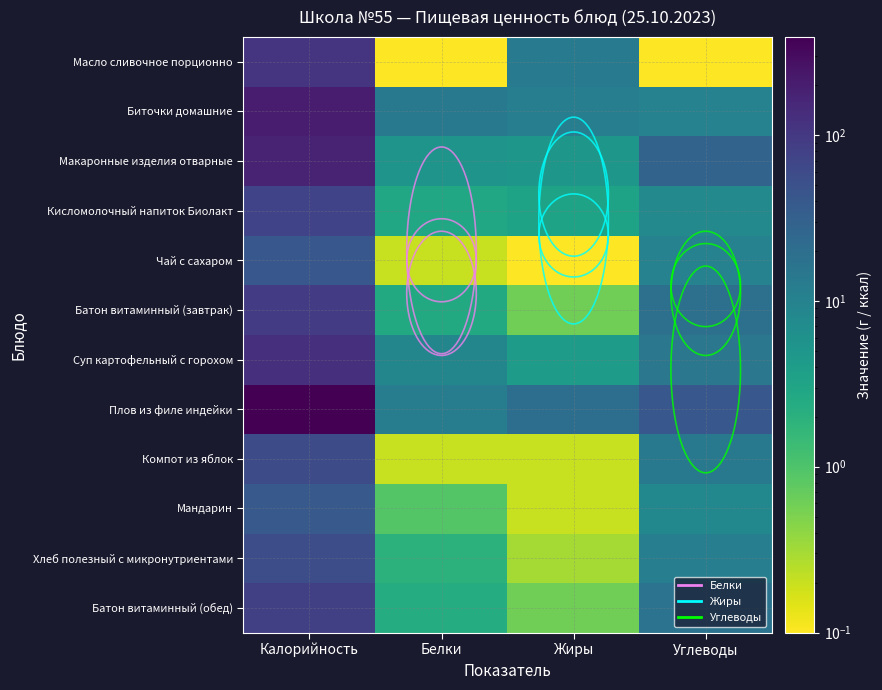

Which series has the largest total across all categories?

Плов из филе индейки